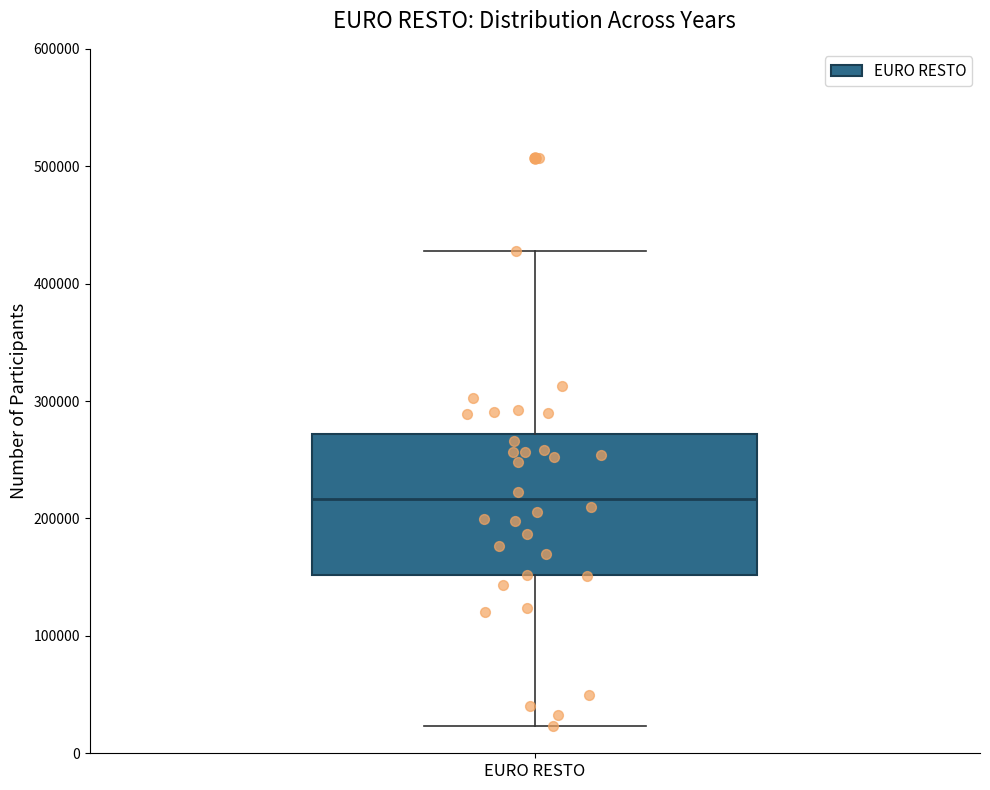

Where is the upper edge of the box for EURO RESTO on the y-axis? The values are not printed on the chart, so give them approximately, as read against the axis.

270000